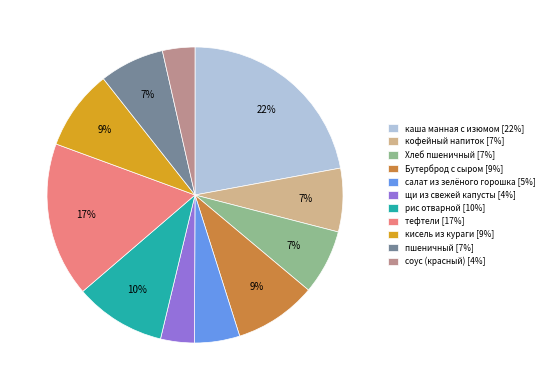

Count the number of slices in the pie.

11